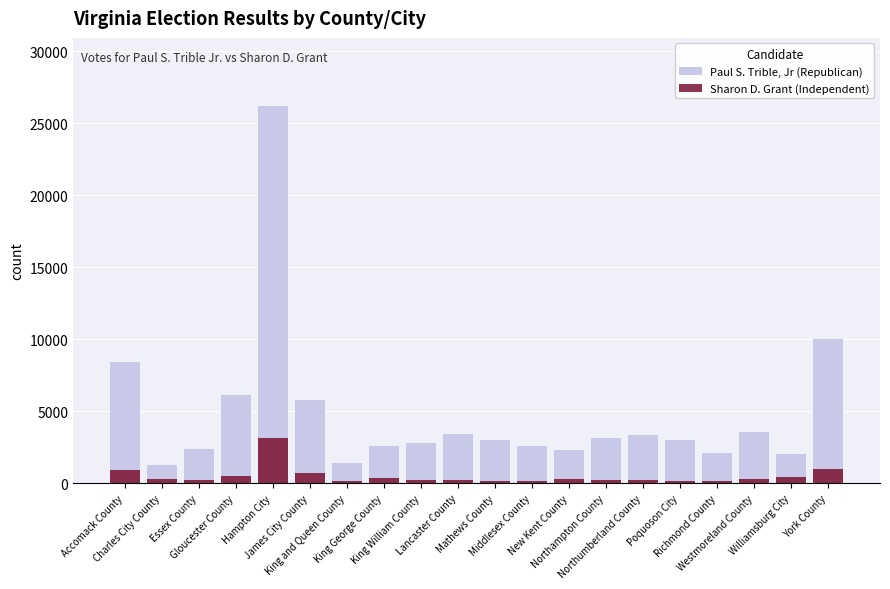

Between New Kent County and Poquoson City, which is larger?

Poquoson City